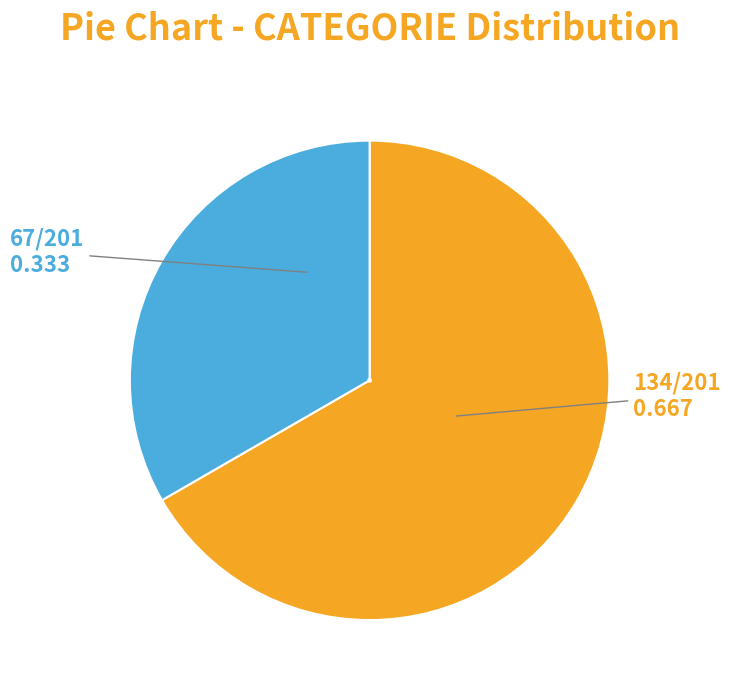

Is there a majority slice in this chart?

Yes